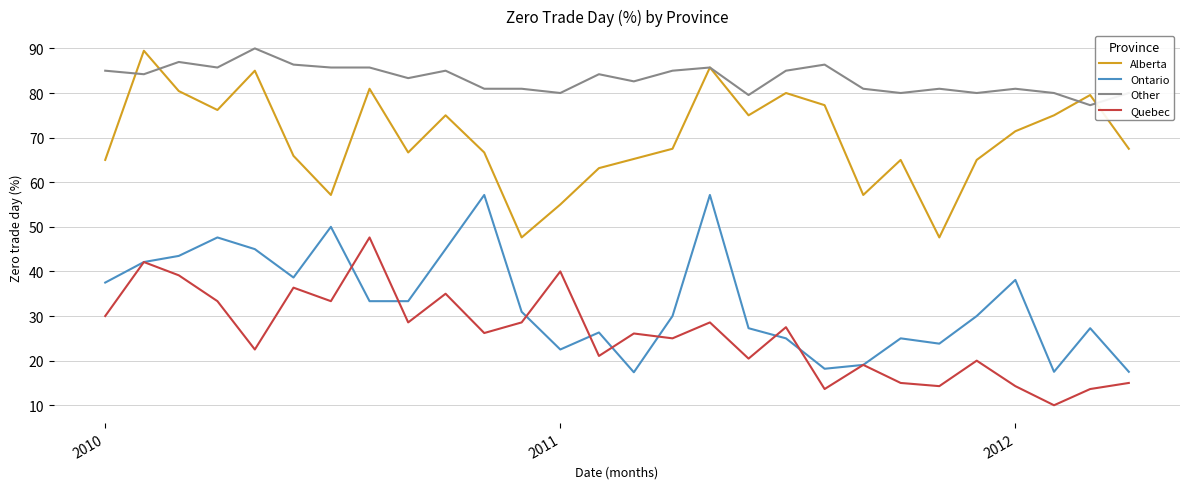

True or false: Ontario and Quebec cross at least once.

True